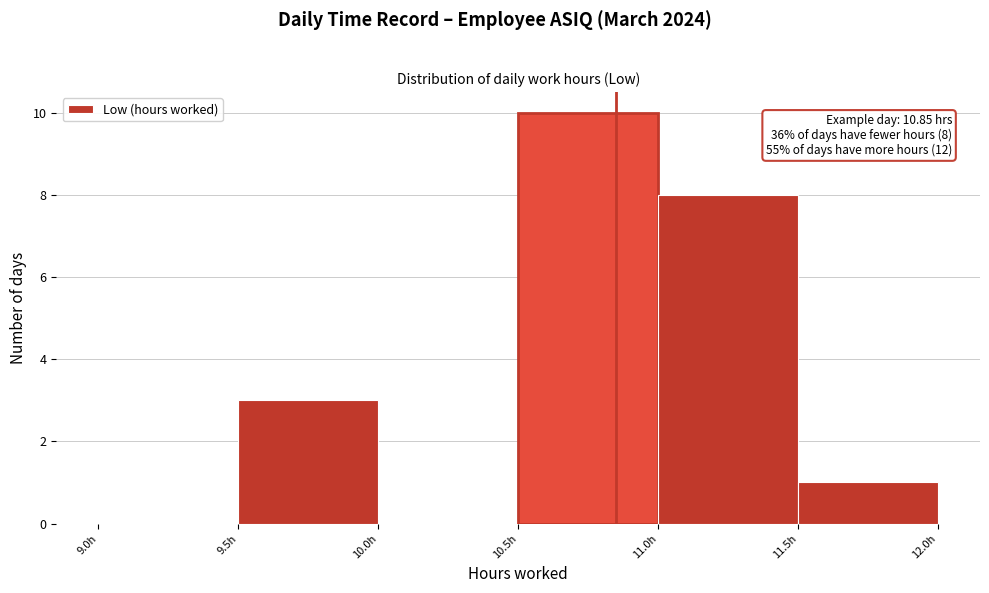

Which range on the x-axis has the tallest bar?

10.5 to 11.0